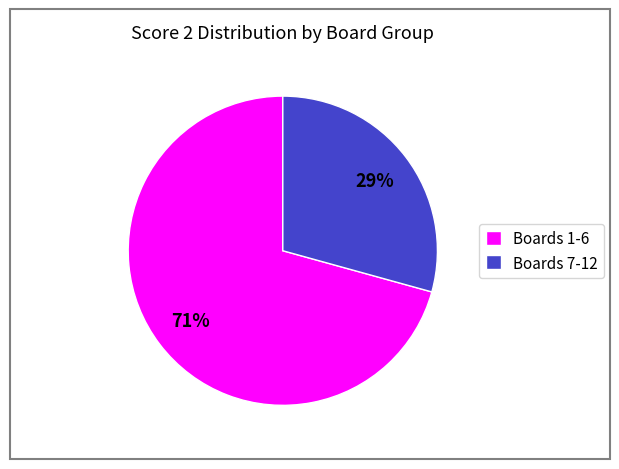

True or false: Boards 7-12 accounts for 20% of the total.

False